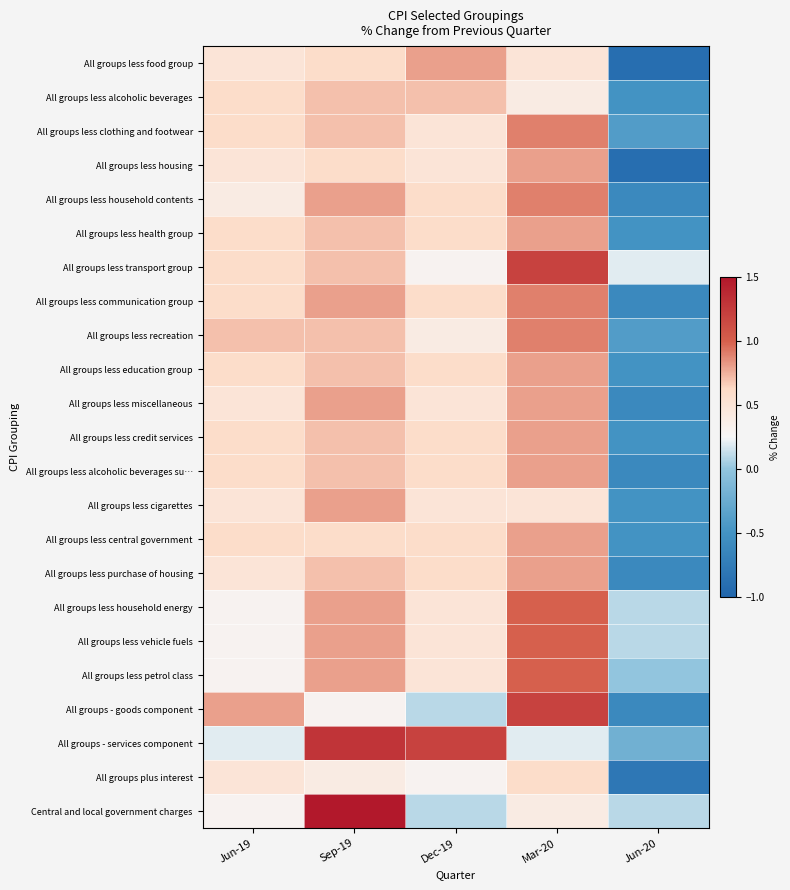

At how many categories does at least one series exceed 0?

5